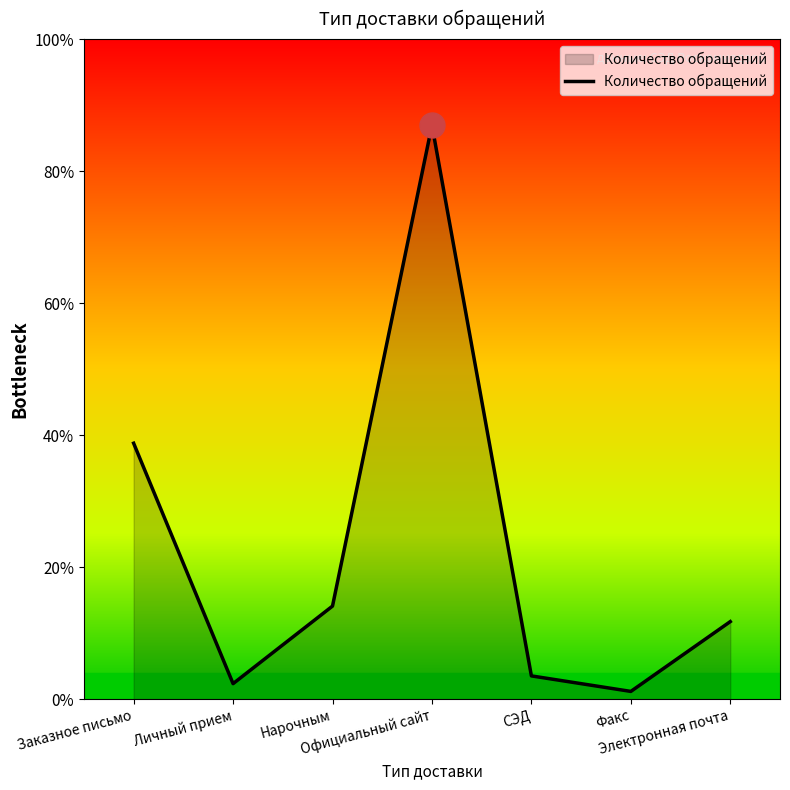

Is this an area chart (filled region under the line)?

Yes